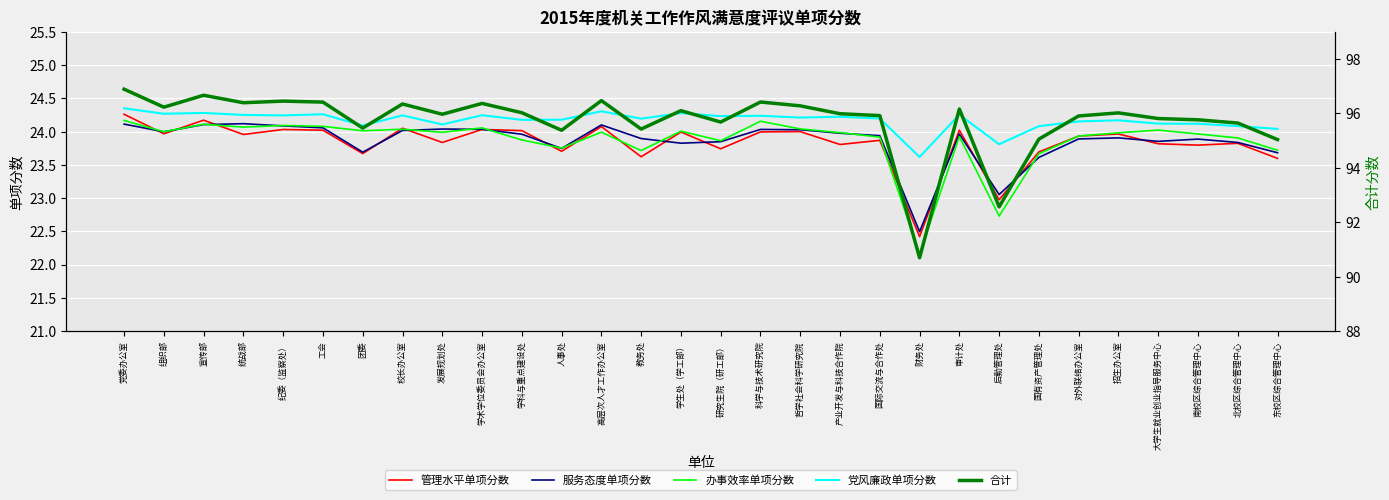

What is the label of the 26th point from the right?

纪委（监察处）